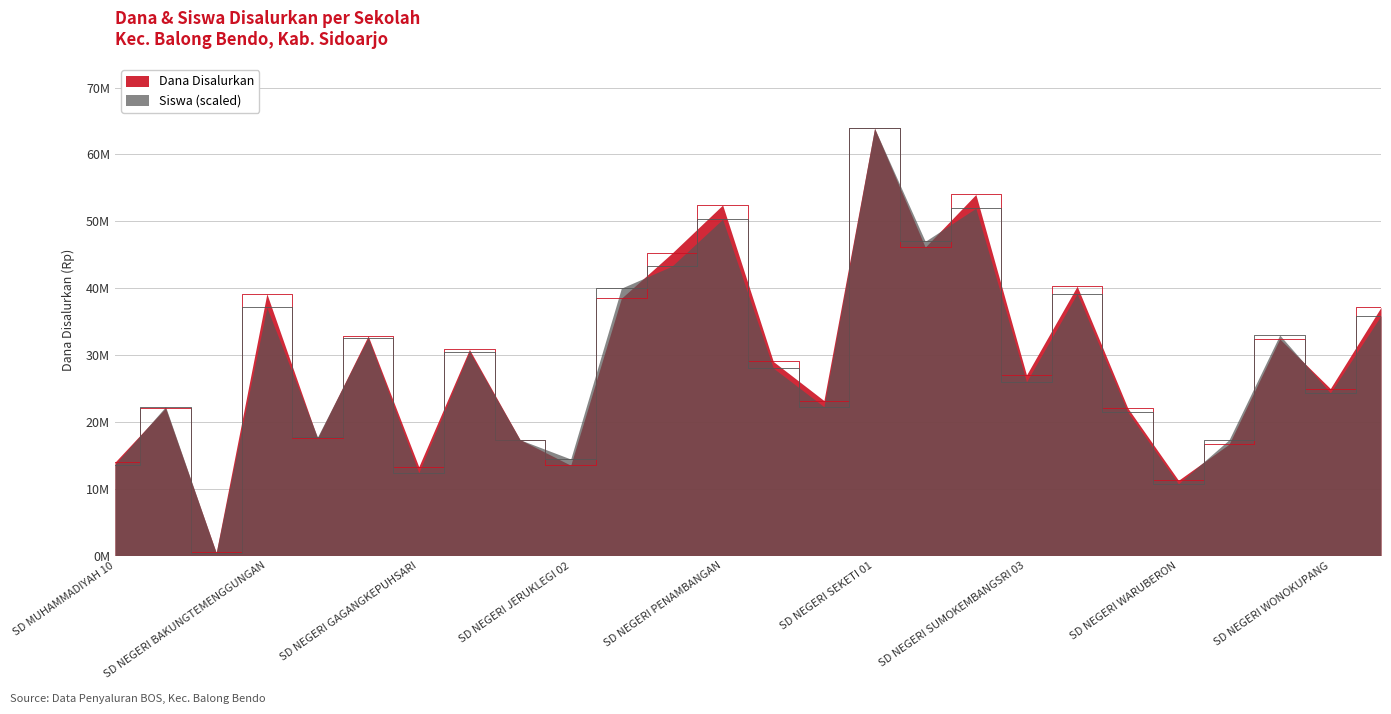

Which has a higher value, SD NEGERI JERUKLEGI 02 or SD NEGERI SEDURI 01?

SD NEGERI SEDURI 01